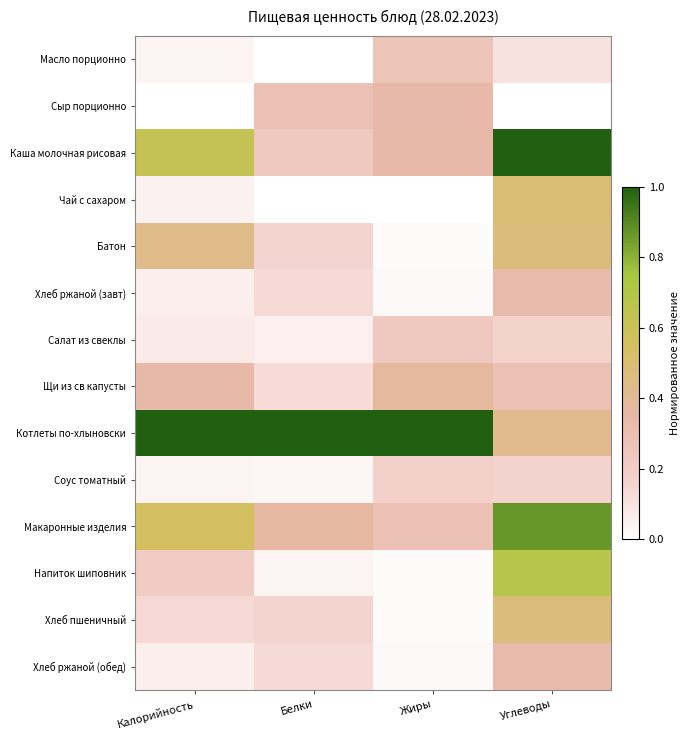

Which series has the largest range (max minus min)?

Каша молочная рисовая